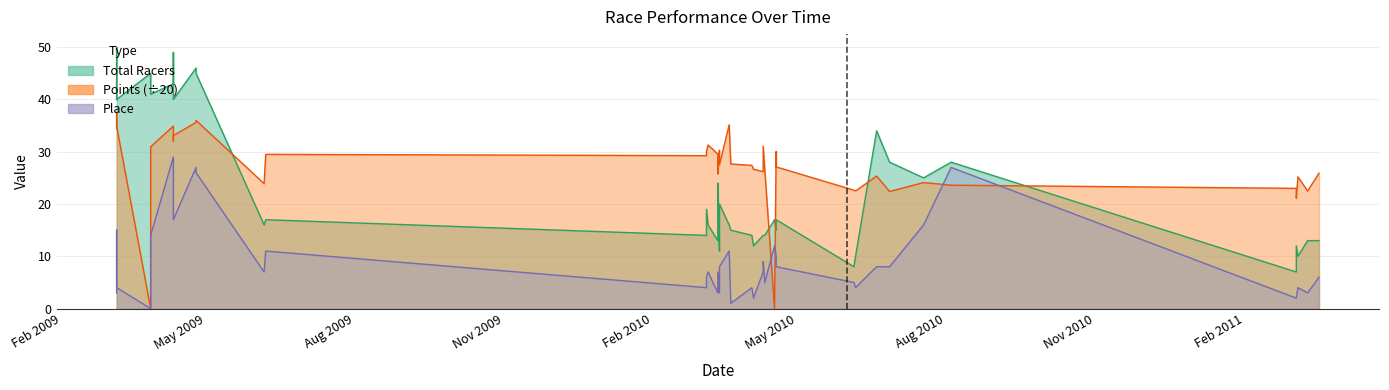

How many values in the Points series exceed 27?

22